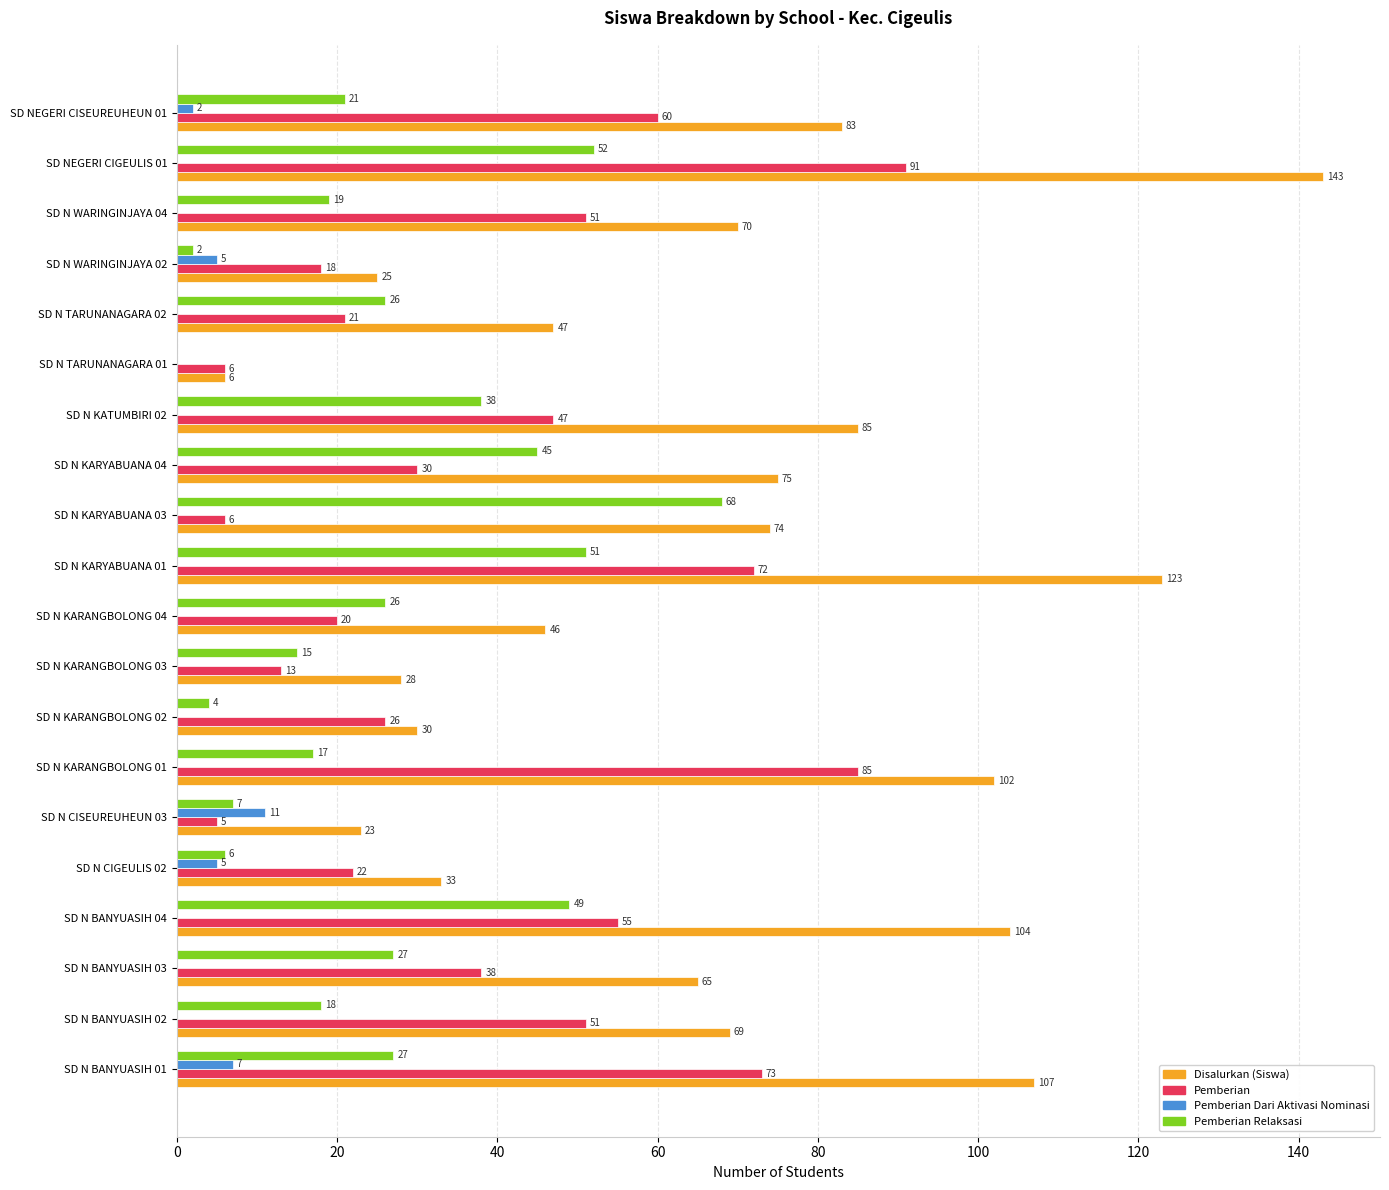

What is the maximum value shown in the chart?

143